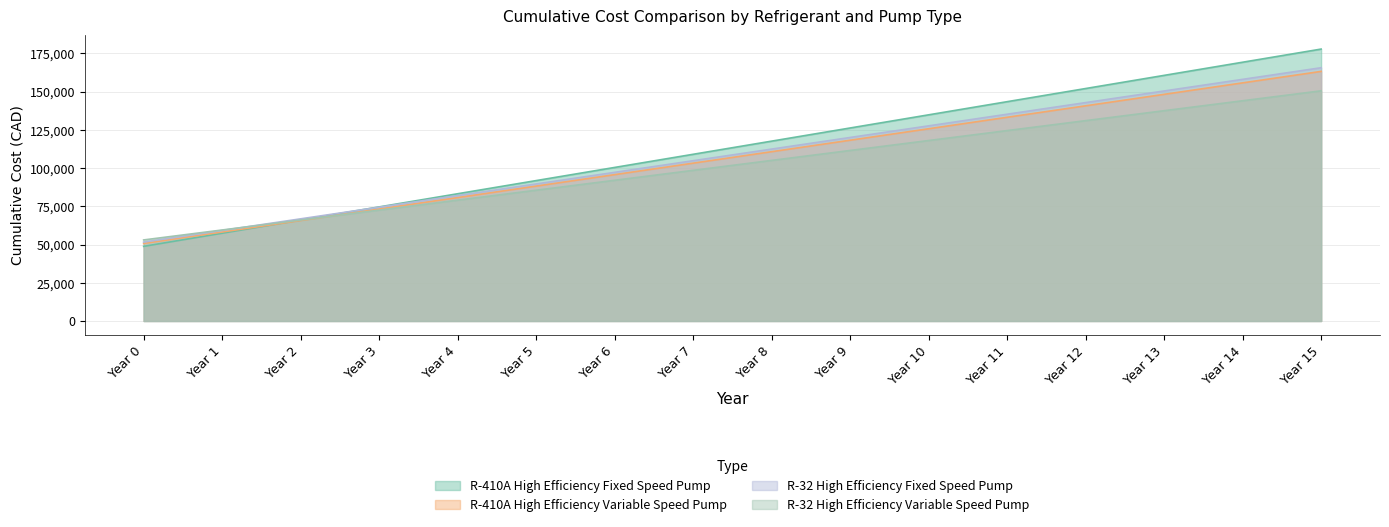

Rank the categories by R-410A High Efficiency Variable Speed Pump value from lowest to highest.

Year 0, Year 1, Year 2, Year 3, Year 4, Year 5, Year 6, Year 7, Year 8, Year 9, Year 10, Year 11, Year 12, Year 13, Year 14, Year 15